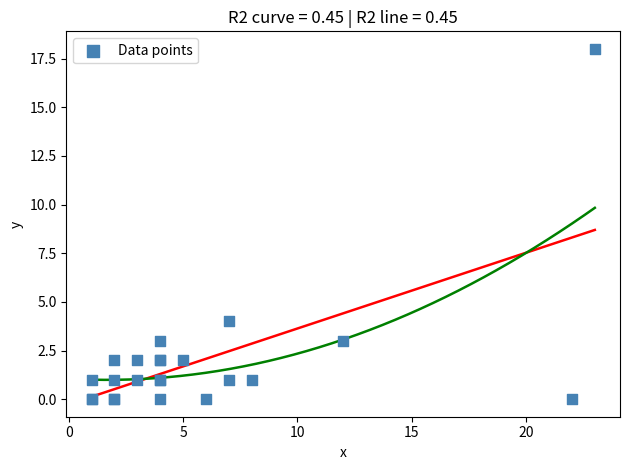

What Y value in the scatter plot is closest to 9?

4